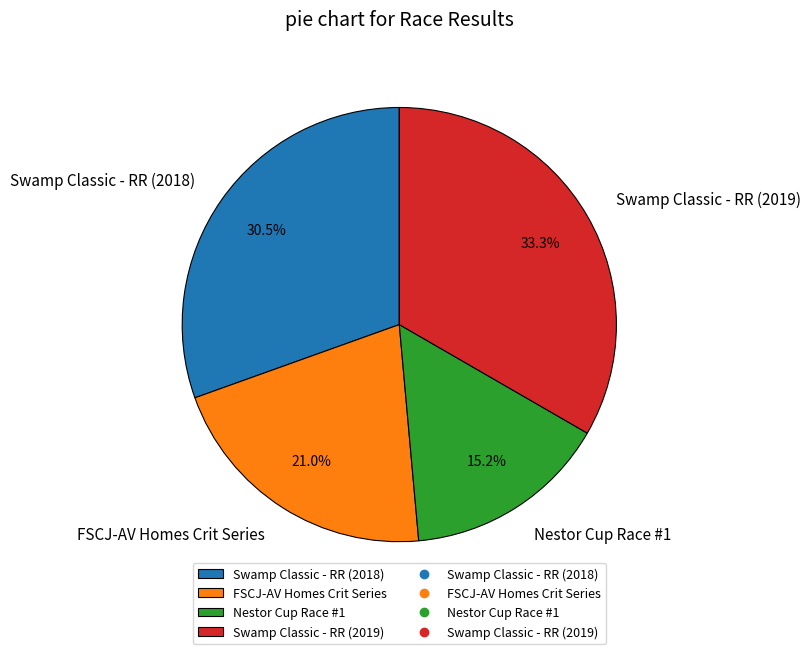

Do Swamp Classic - RR (2018) and Swamp Classic - RR (2019) together represent more than half of the pie?

Yes